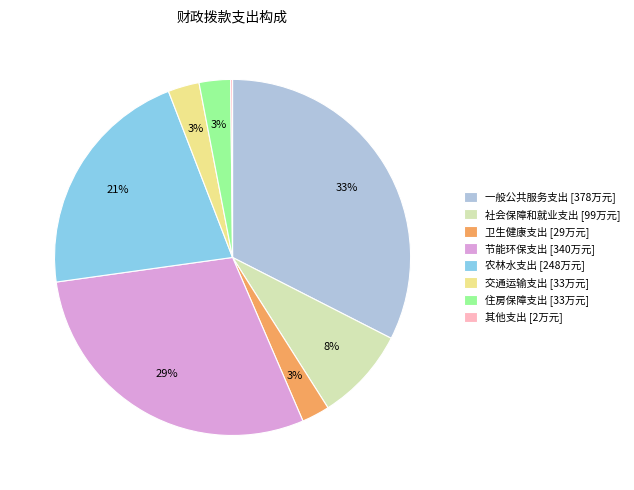

Which slice is the largest?

一般公共服务支出